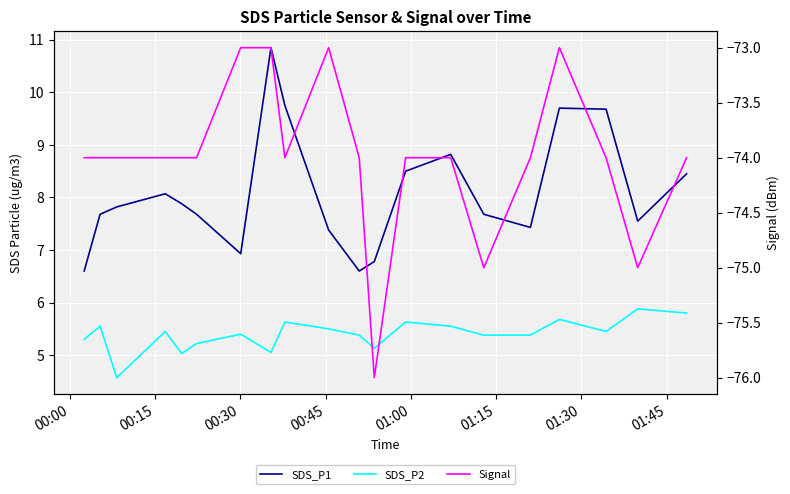

True or false: SDS_P1 and Signal intersect in this chart.

False